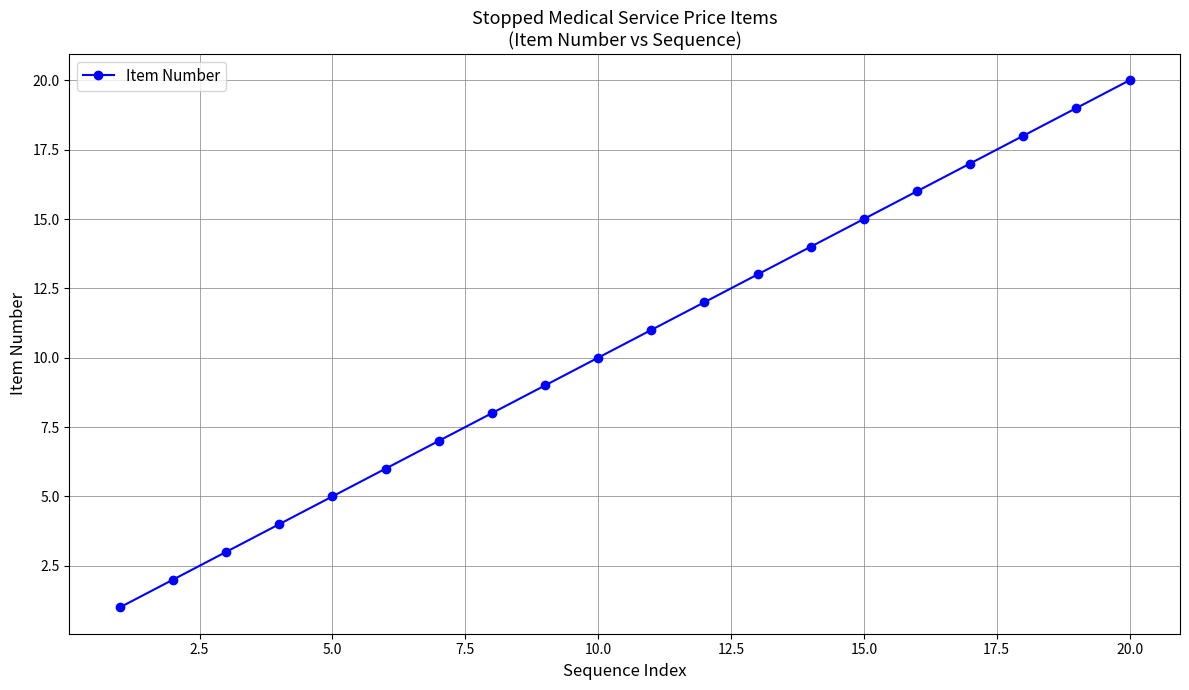

Reading left to right, list all the values displayed in this chart.

1	2	3	4	5	6	7	8	9	10	11	12	13	14	15	16	17	18	19	20